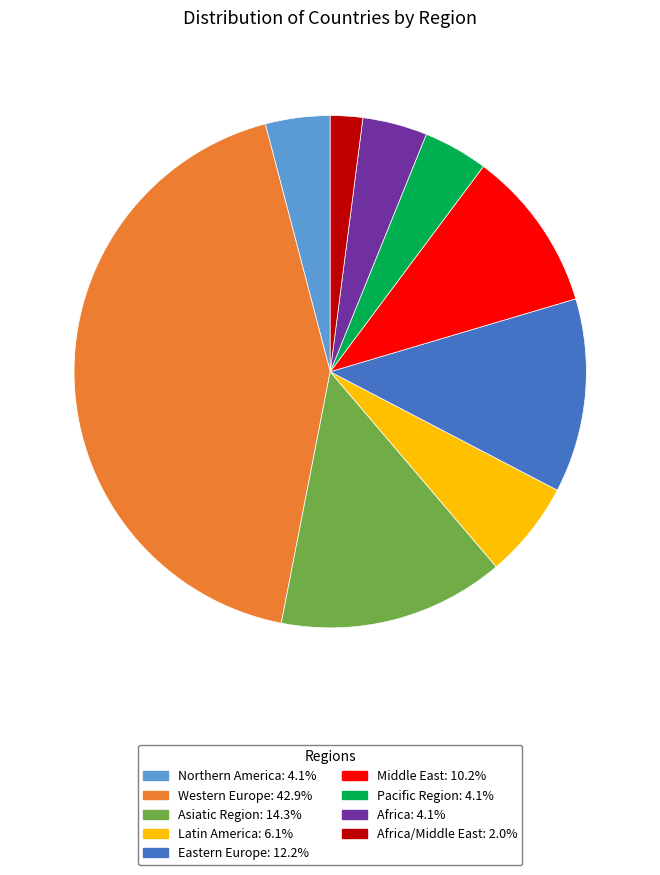

Is there a majority slice in this chart?

No